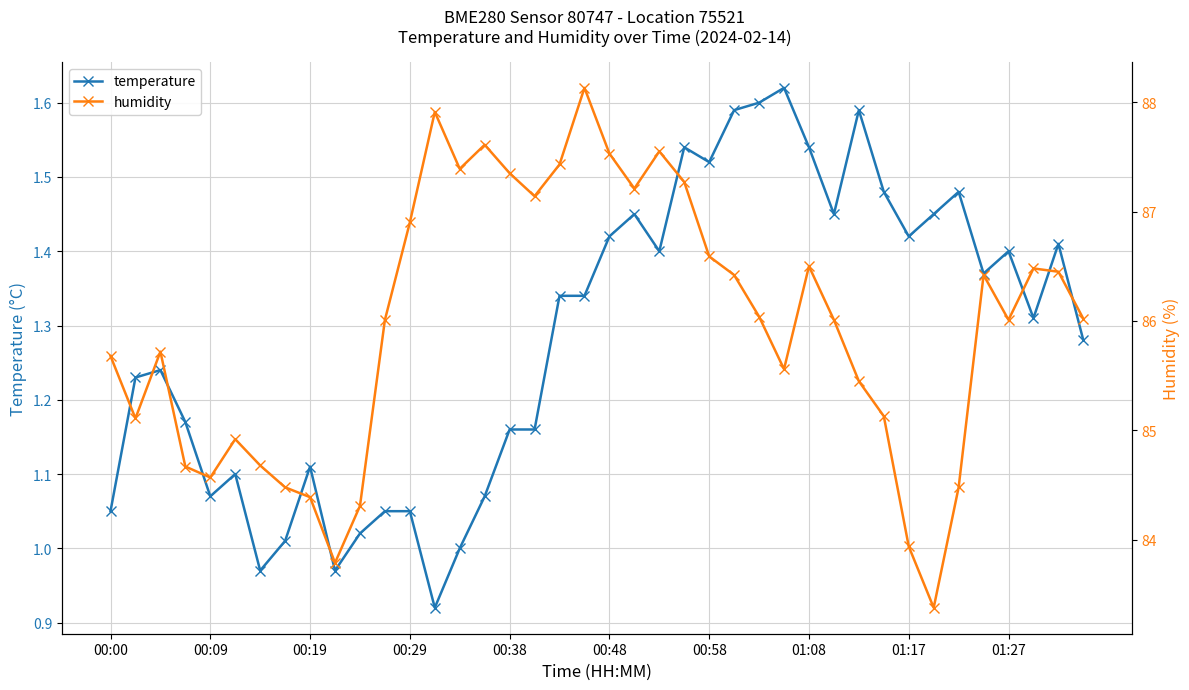

Where does the humidity series first go above 86?

11